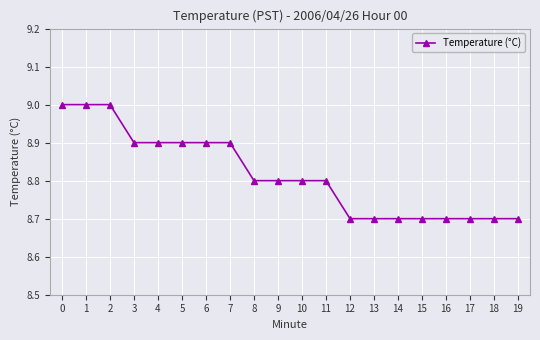

Between 3 and 16, which is larger?

3